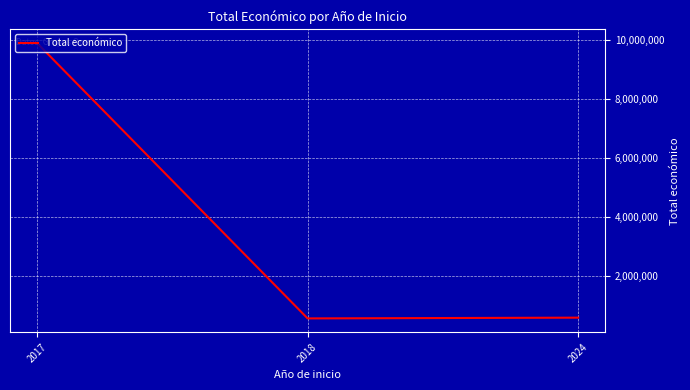

What is the maximum value shown in the chart?

9900193